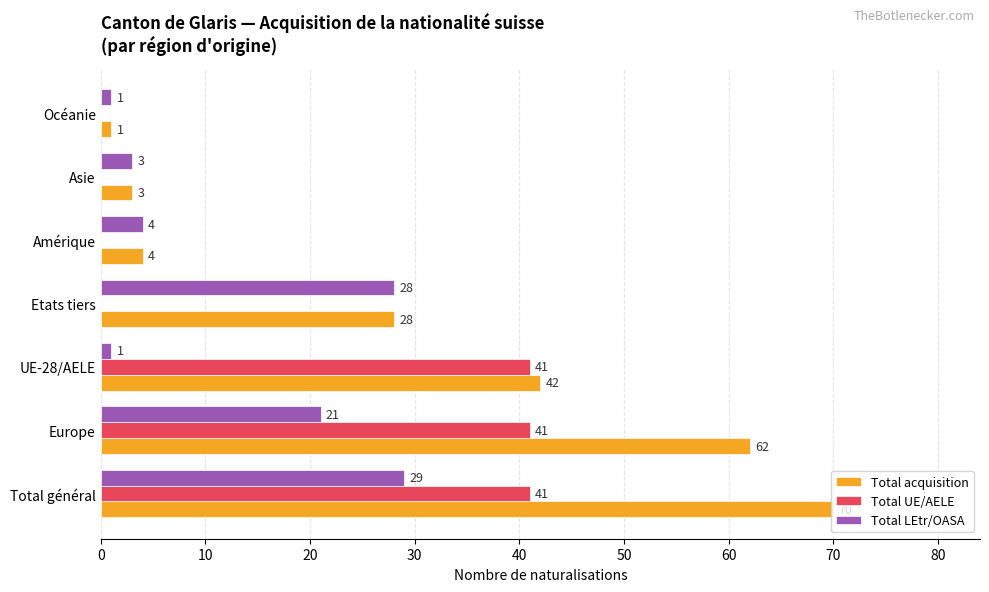

What are all the series names shown in the legend?

Total acquisition, Total UE/AELE, Total LEtr/OASA